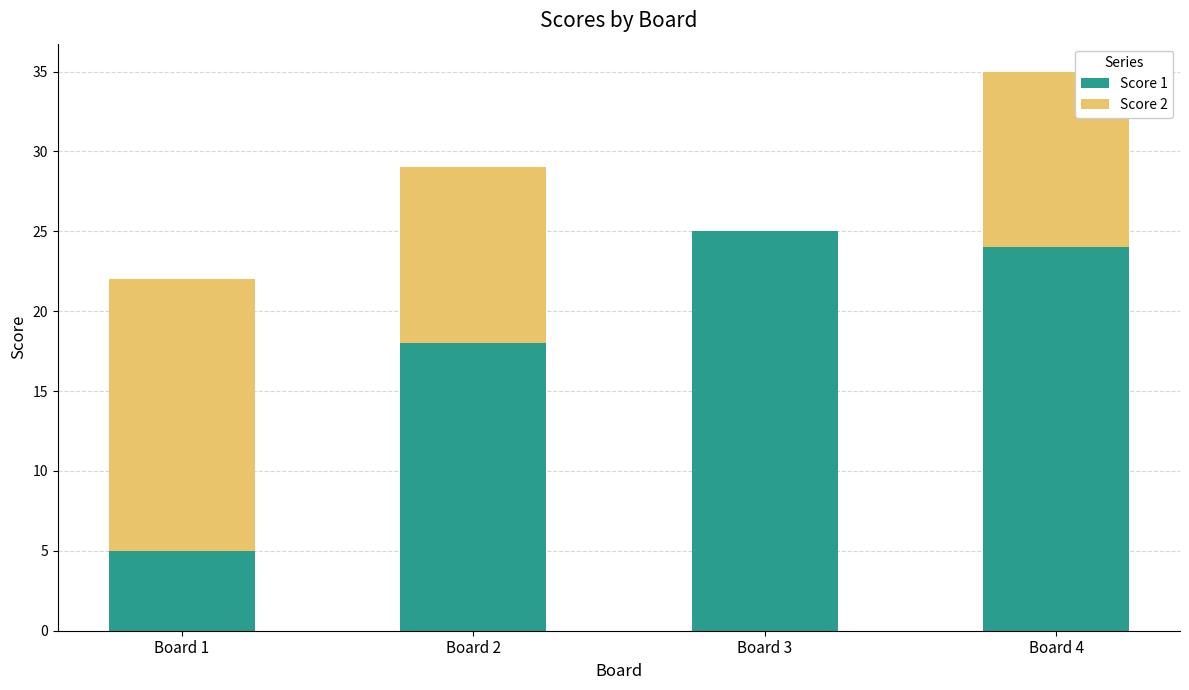

Reading left to right, transcribe the values for Score 1.

Board 1=5	Board 2=18	Board 3=25	Board 4=24